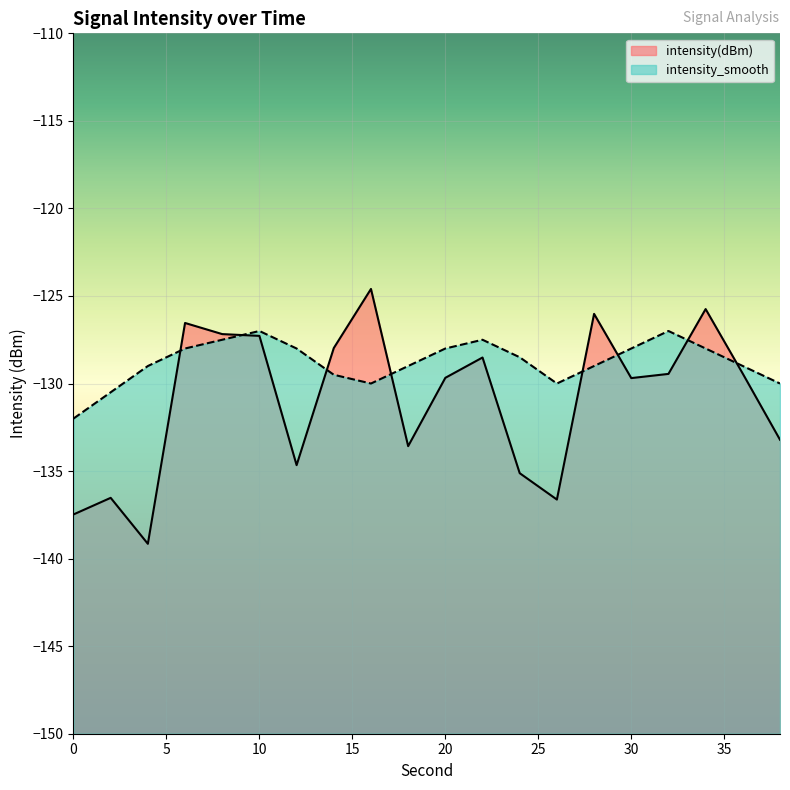

Count the number of data series in this chart.

2